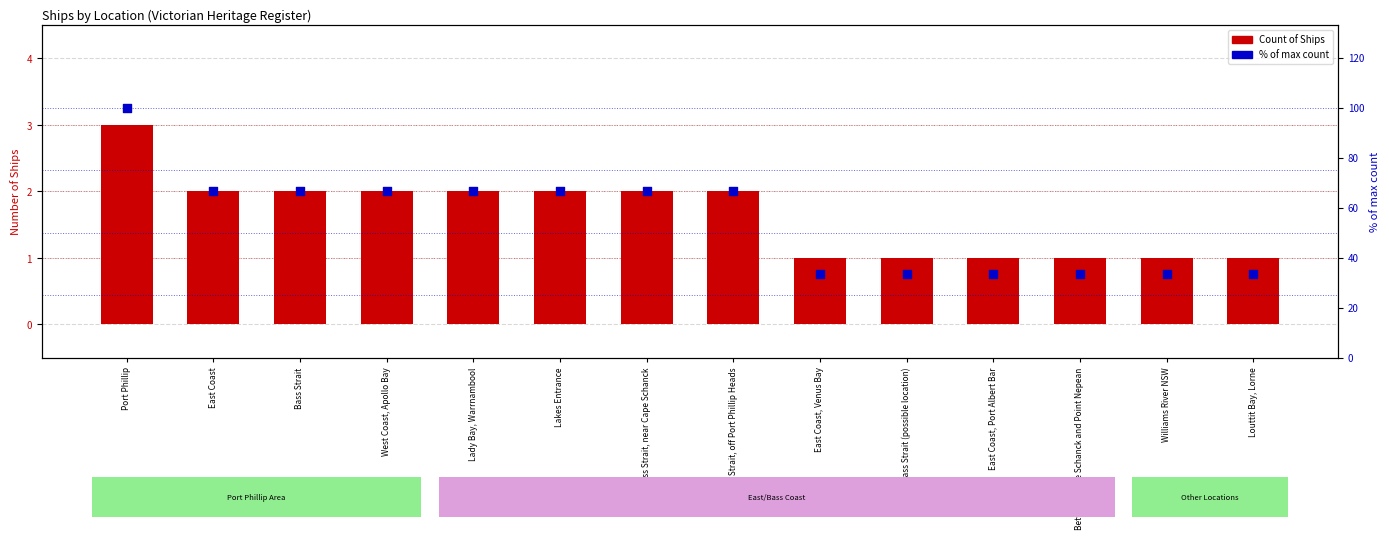

At how many categories does at least one series exceed 60?

8